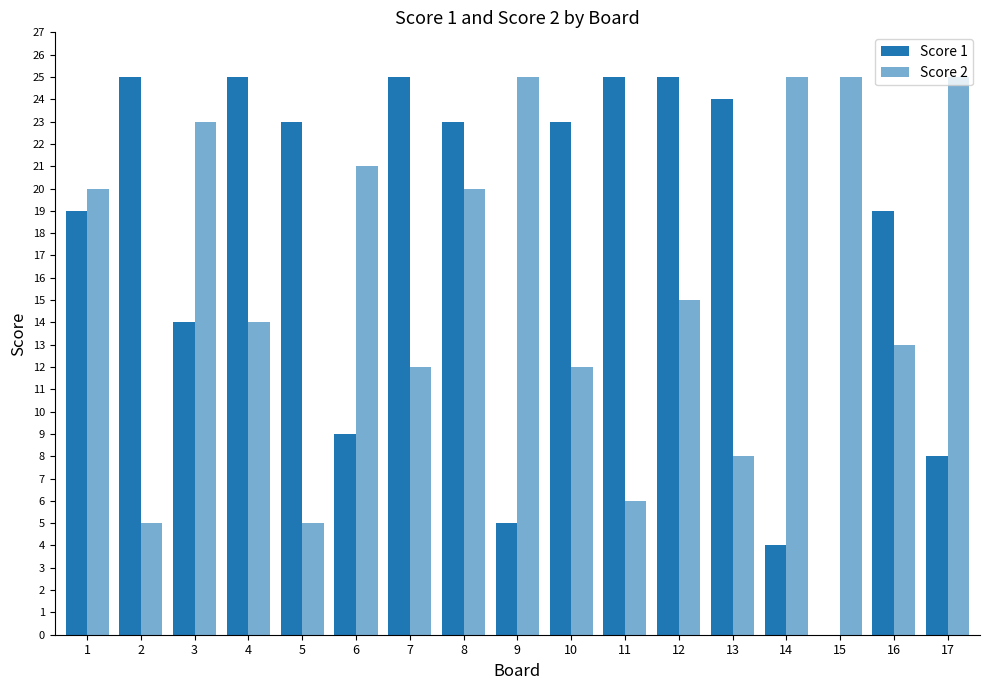

Reading left to right, transcribe all the data shown in this chart.

Score 1: 1=19	2=25	3=14	4=25	5=23	6=9	7=25	8=23	9=5	10=23	11=25	12=25	13=24	14=4	15=0	16=19	17=8
Score 2: 1=20	2=5	3=23	4=14	5=5	6=21	7=12	8=20	9=25	10=12	11=6	12=15	13=8	14=25	15=25	16=13	17=25